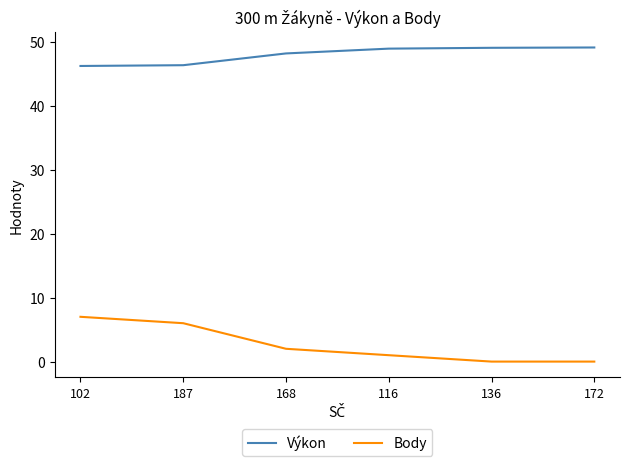

True or false: Výkon and Body cross at least once.

False